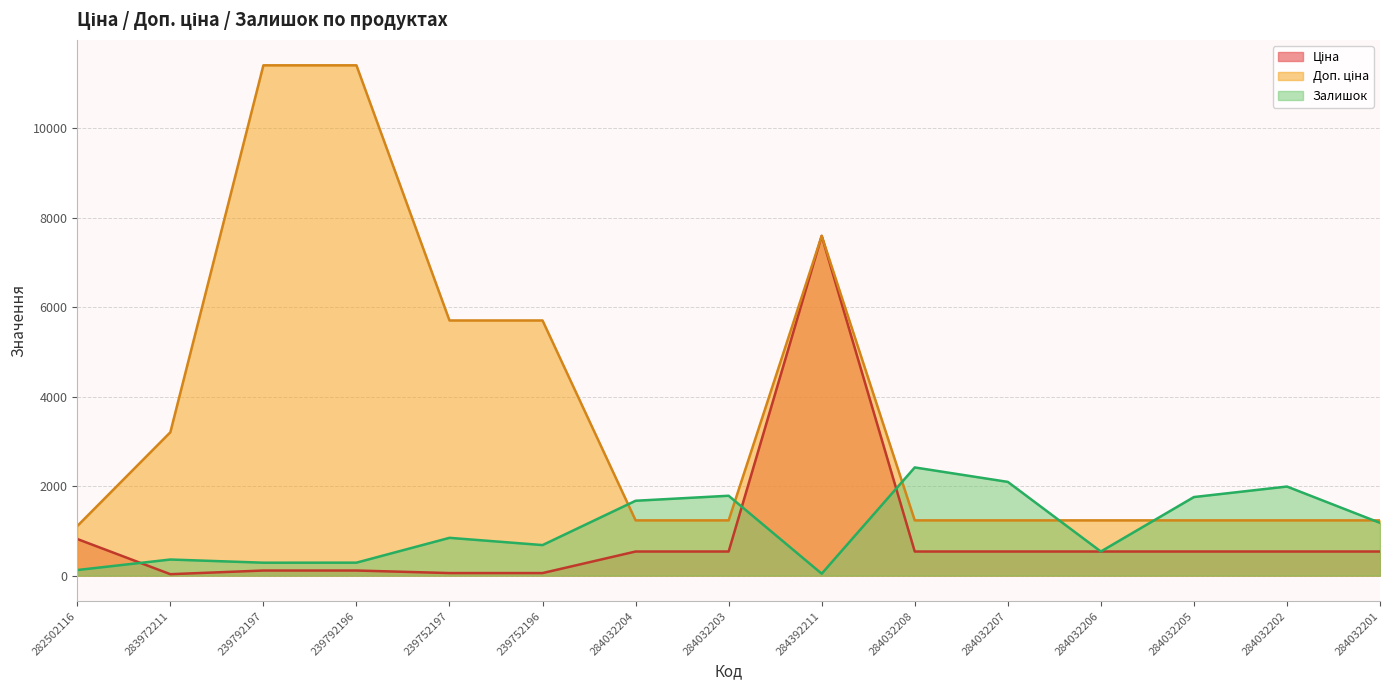

What is the approximate value of Ціна at 283972211?

32.0